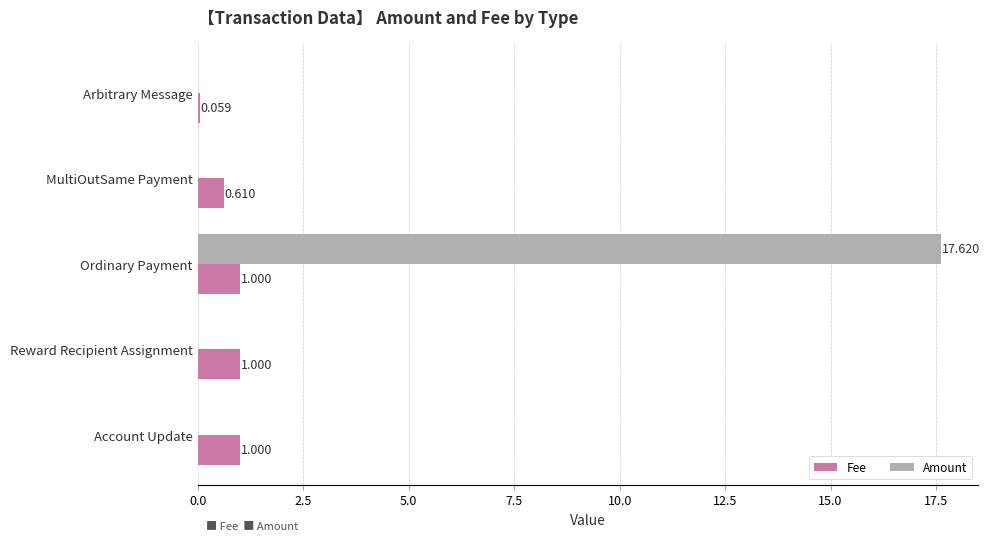

At which category is the sum across all series the highest?

Ordinary Payment